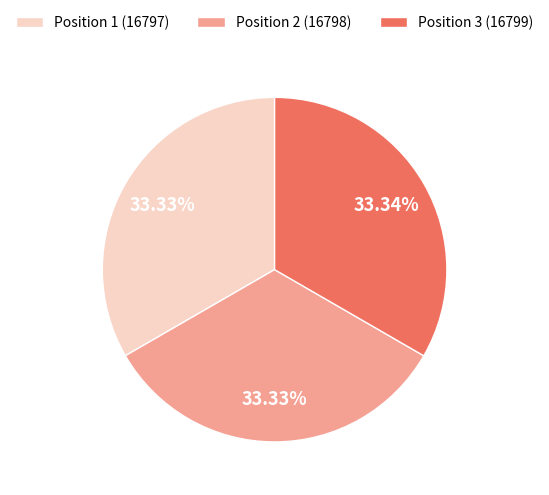

What is the ratio of the value at Position 1 (16797) to the value at Position 2 (16798)?

1.0